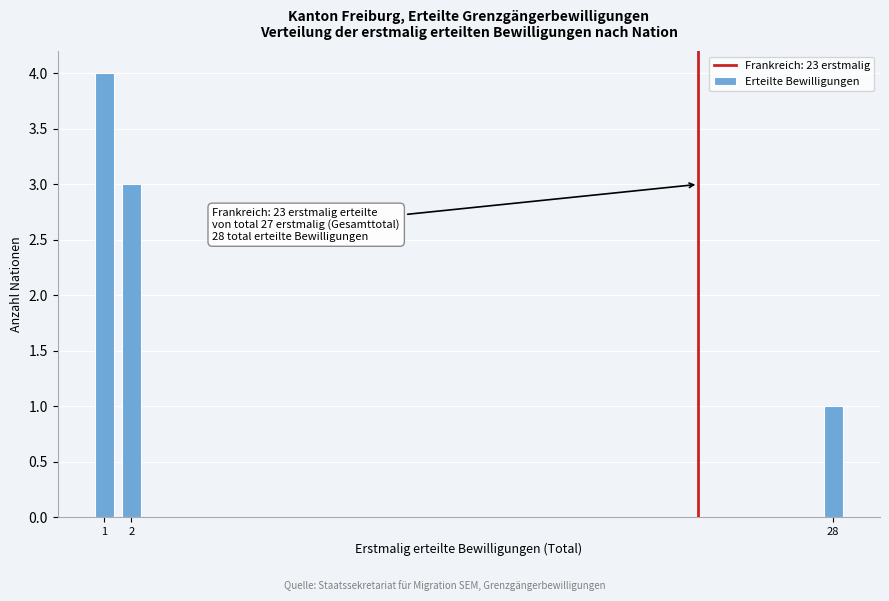

Reading right to left, transcribe all the data shown in this chart.

28=1	2=3	1=4